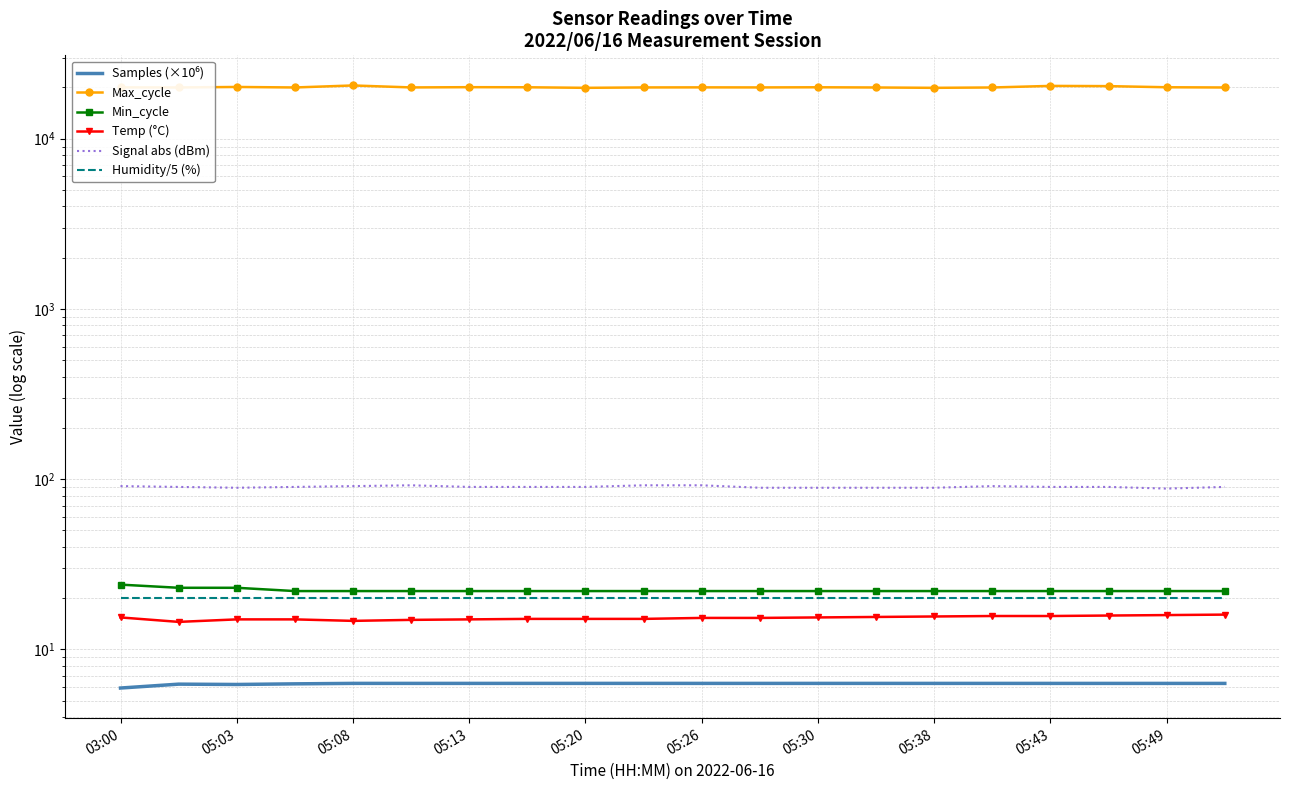

The Samples (×10⁶) series shows 4.0 at 05:26. True or false?

False